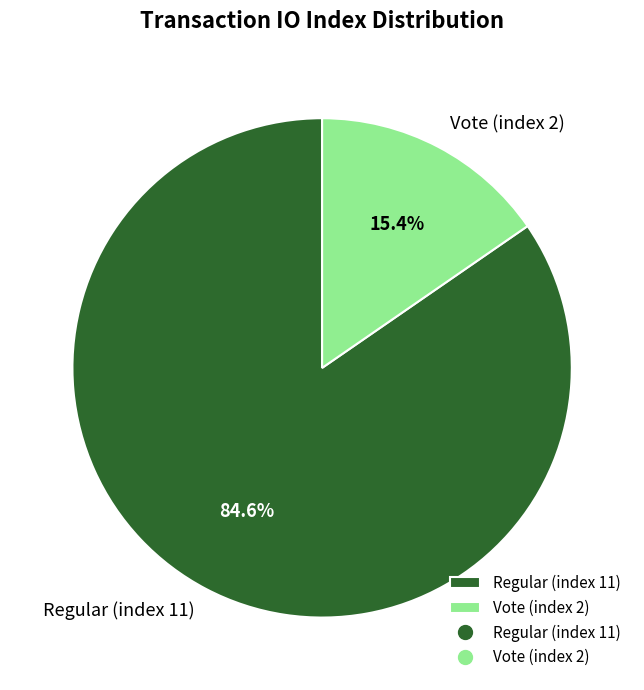

Count the number of slices in the pie.

2